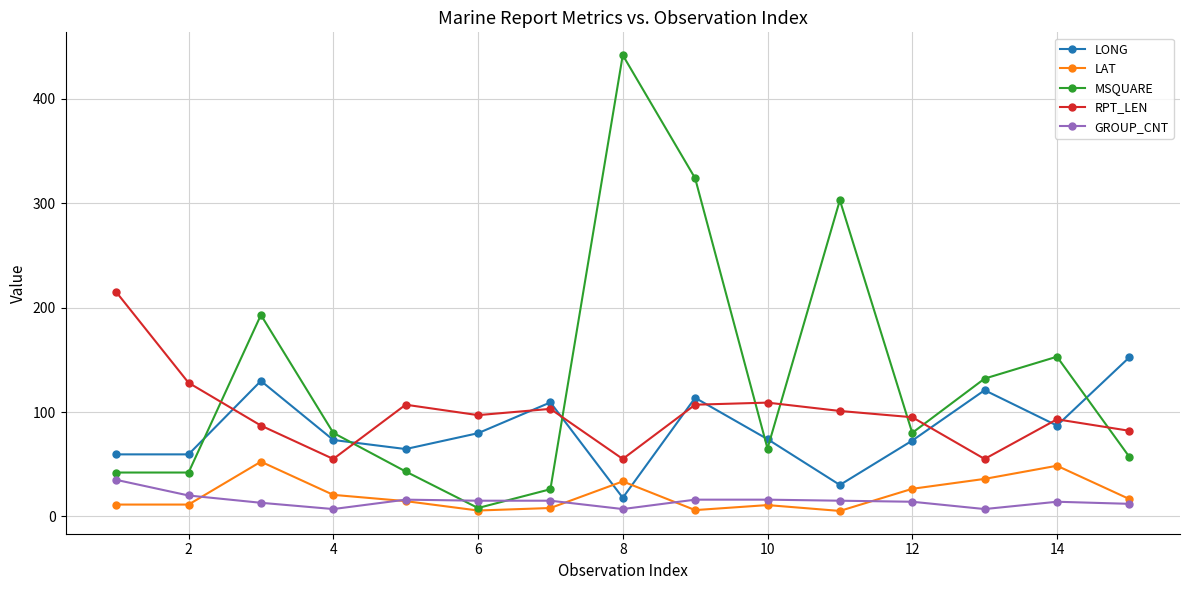

True or false: GROUP_CNT and RPT_LEN intersect in this chart.

False